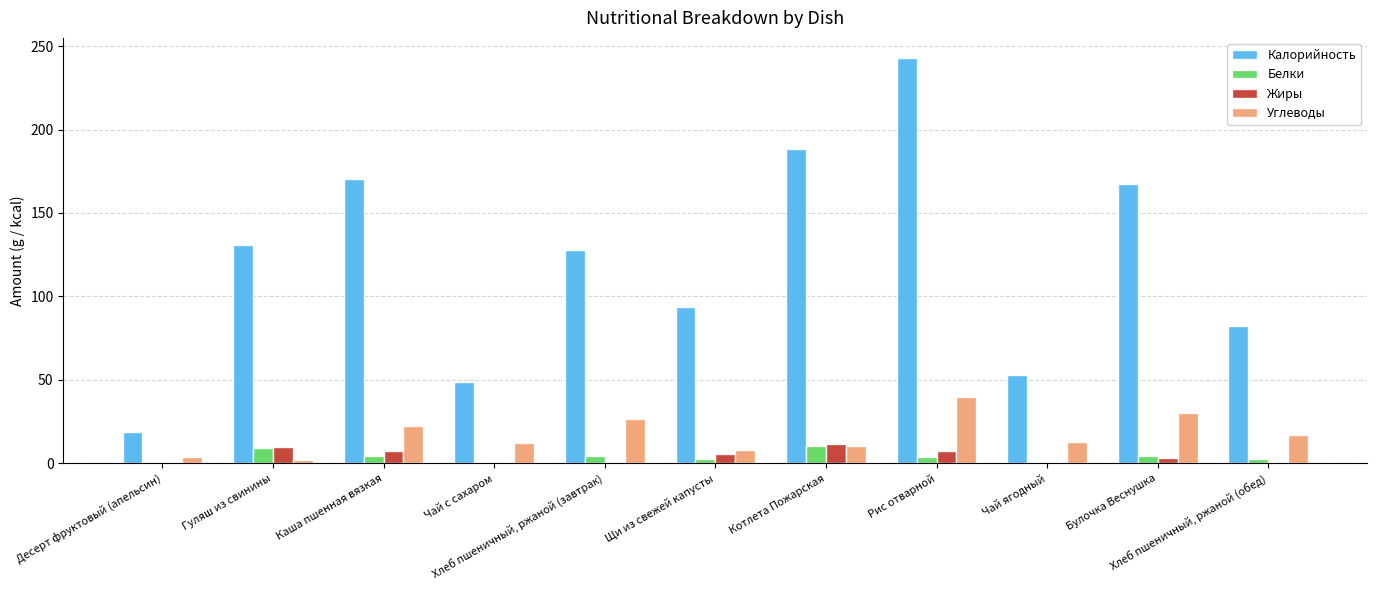

What is the highest value of the Калорийность series?

242.8